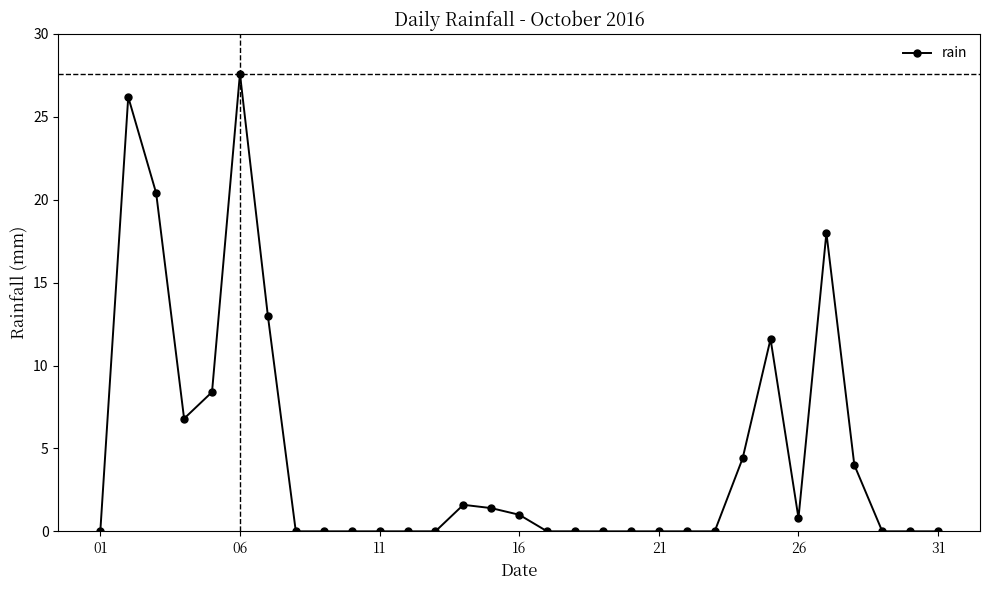

What is the greatest value displayed?

27.6